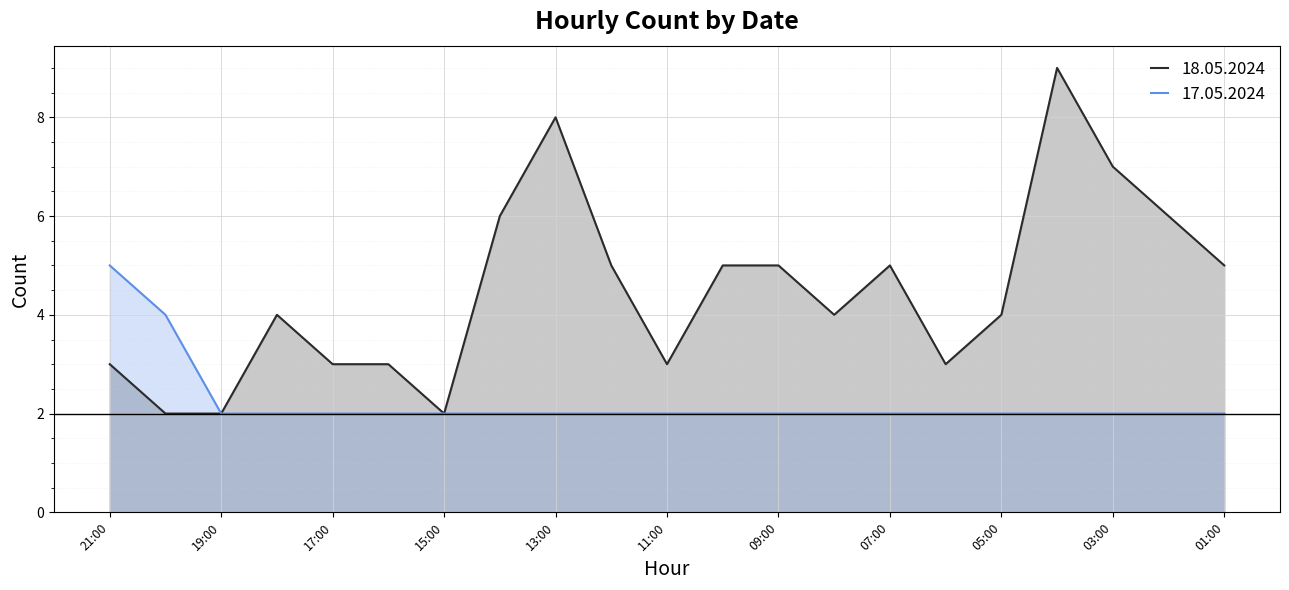

True or false: 17.05.2024 has more than 1 points higher than both neighbors.

False